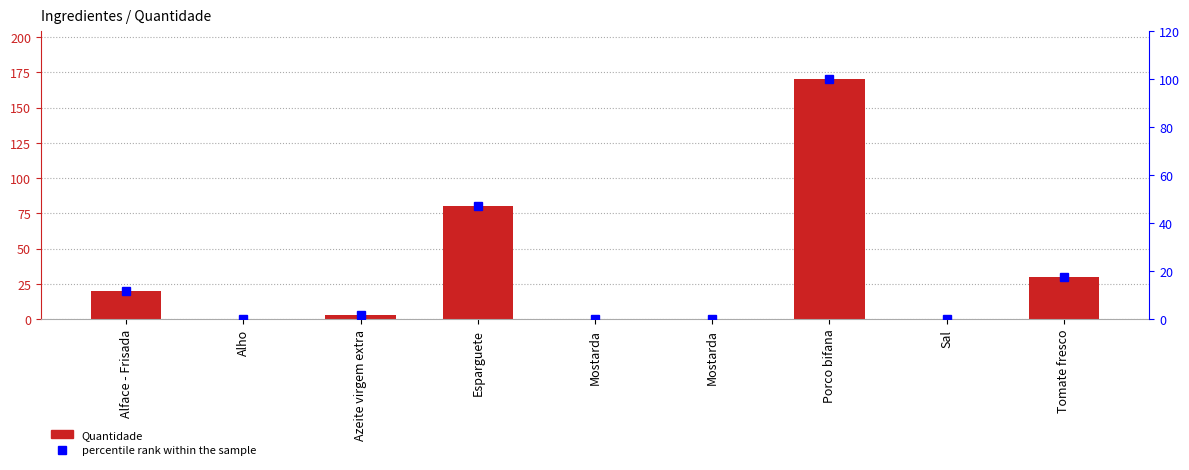

The value of Quantidade at Mostarda is 0.9. True or false?

False